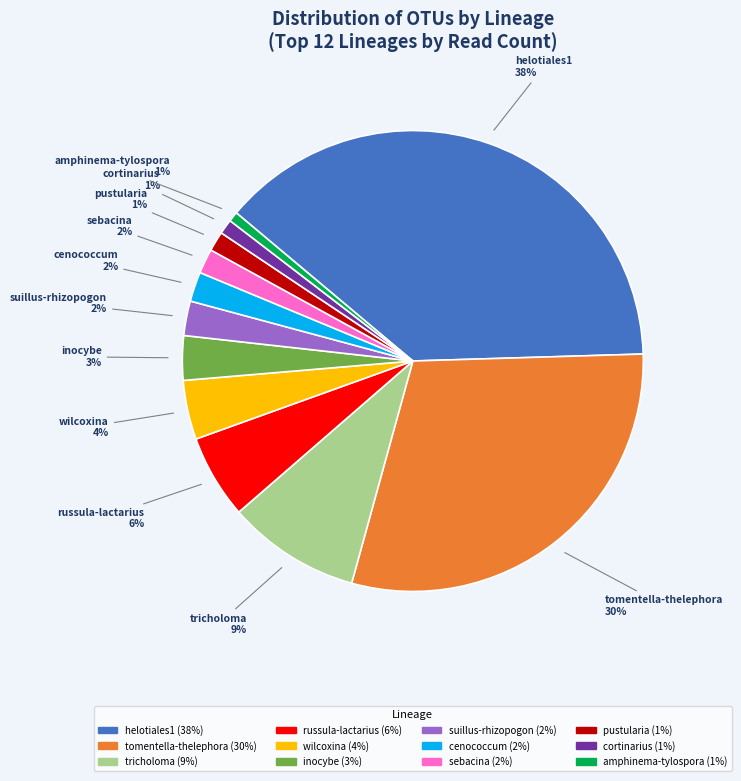

Is it true that cortinarius is 11% of the pie?

False